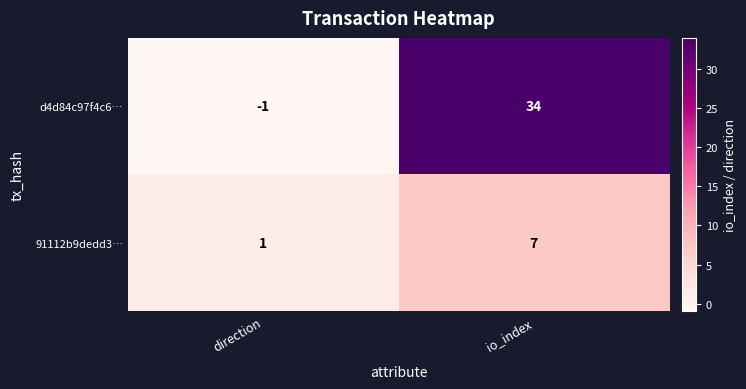

At which label is d4d84c97f4c6… closest to 16?

direction